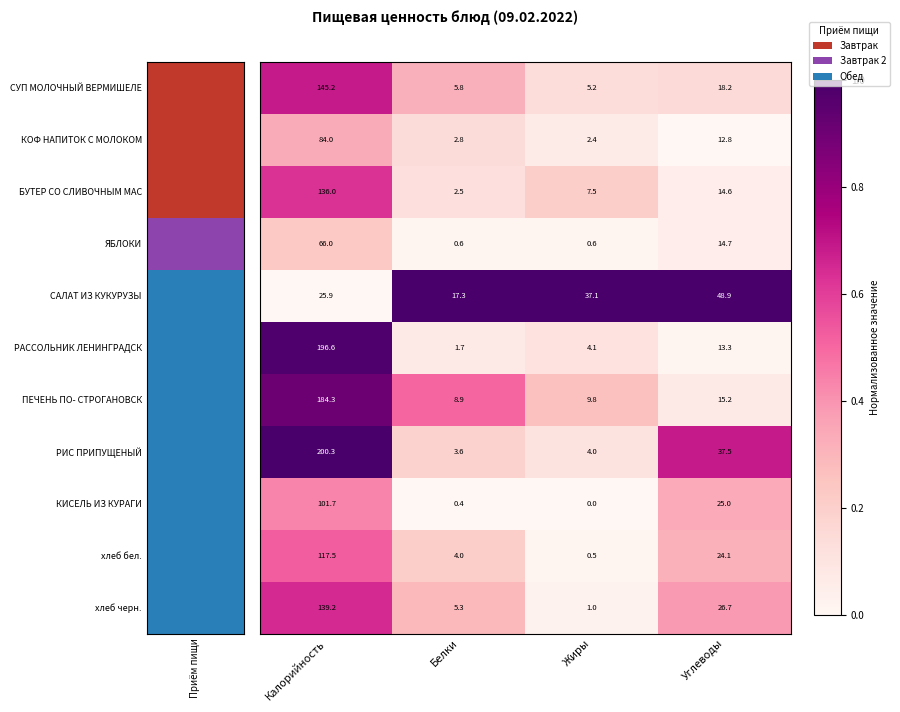

What is the maximum value shown in the chart?

200.3